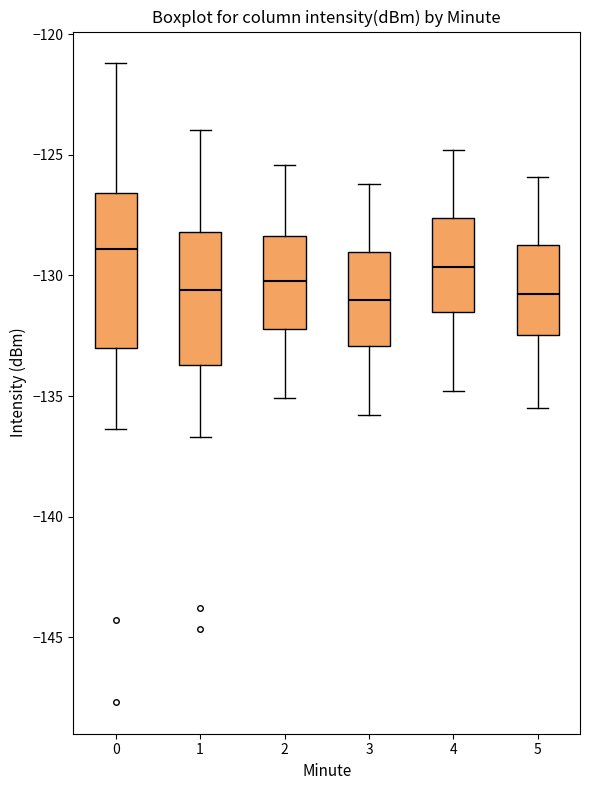

Comparing the boxes themselves (not the whiskers), which one is the tallest?

0